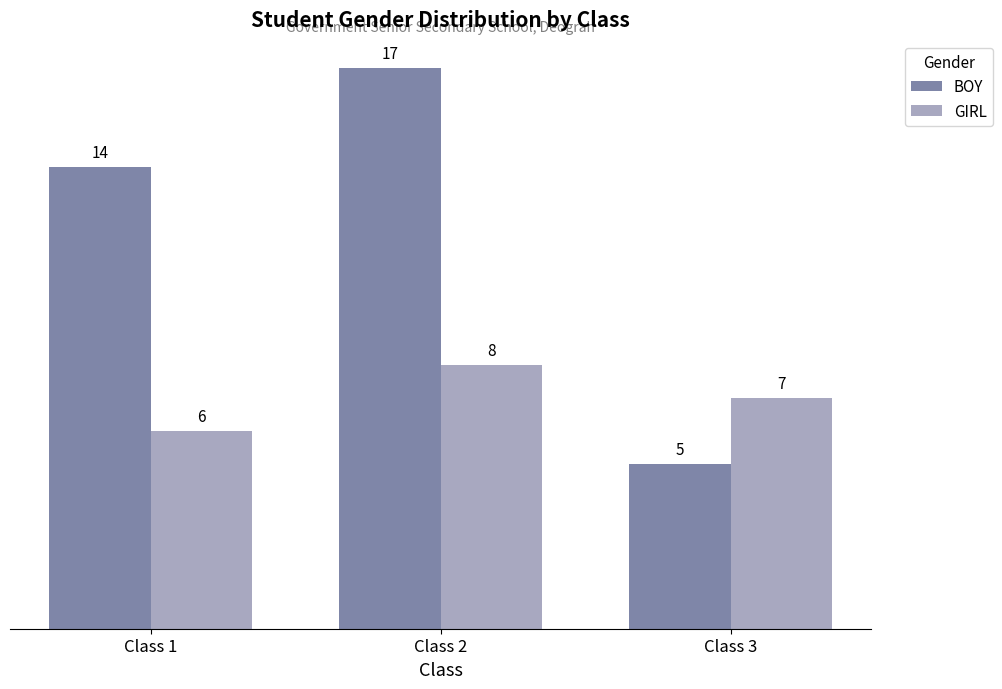

At which category is the sum across all series the highest?

Class 2